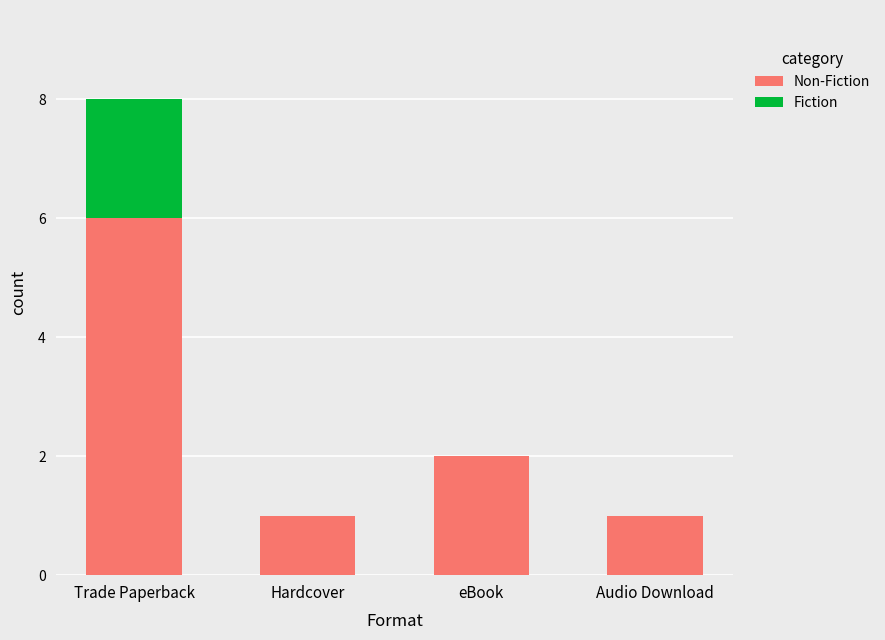

What is the total value across all series at eBook?

2